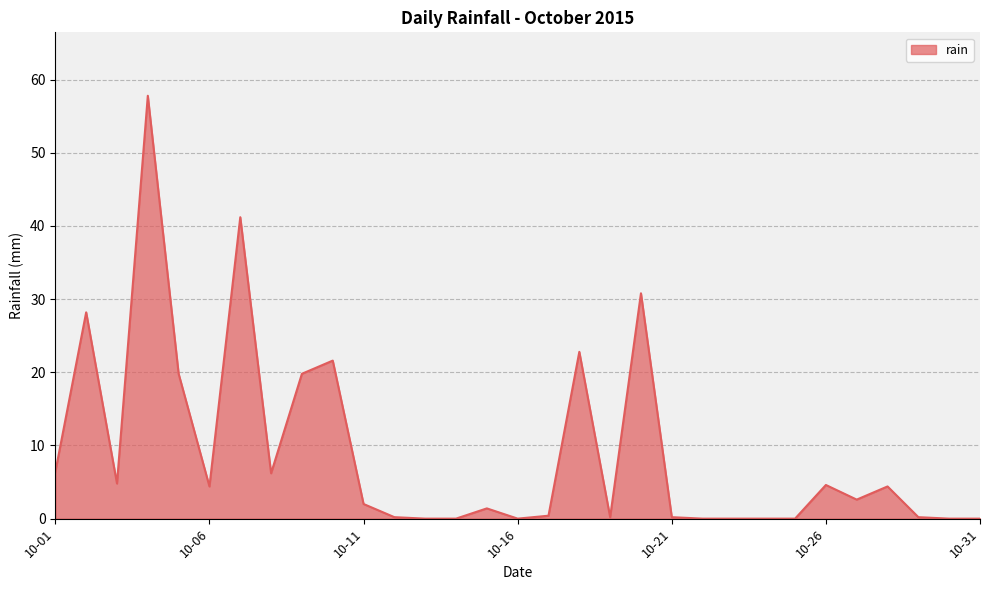

What is the difference between the maximum and minimum values?

57.8